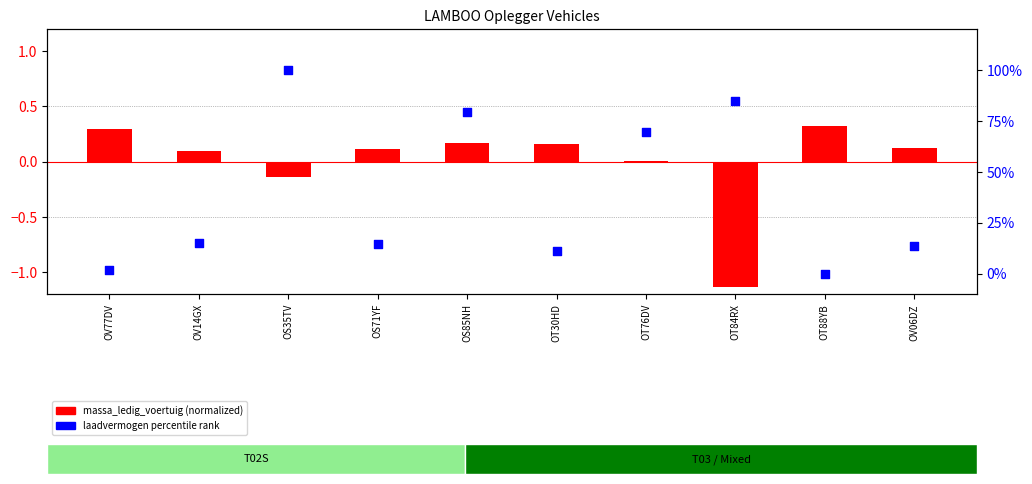

At which category is the sum across all series the highest?

OS35TV